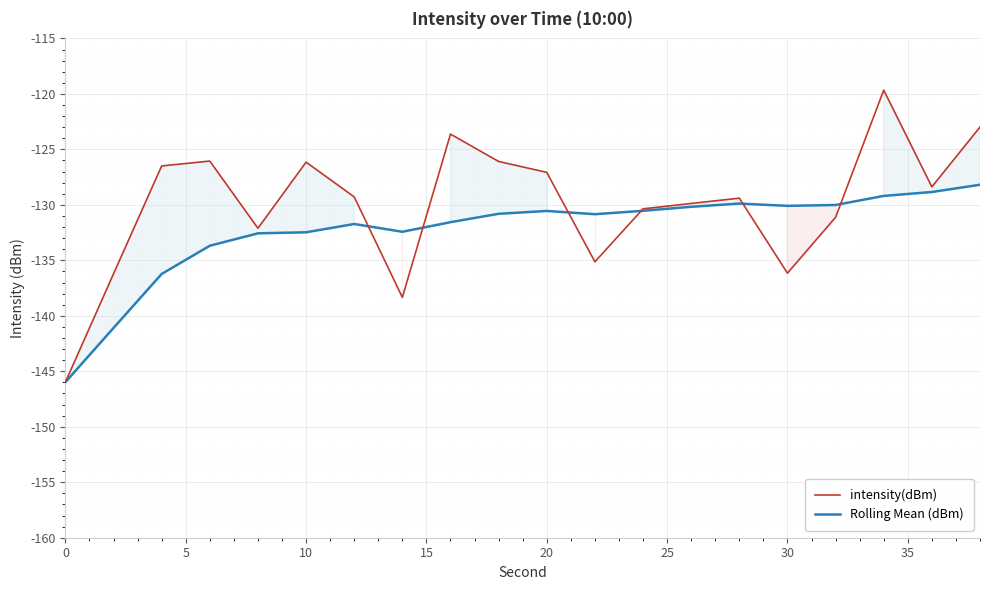

What is the smallest value displayed?

-146.0